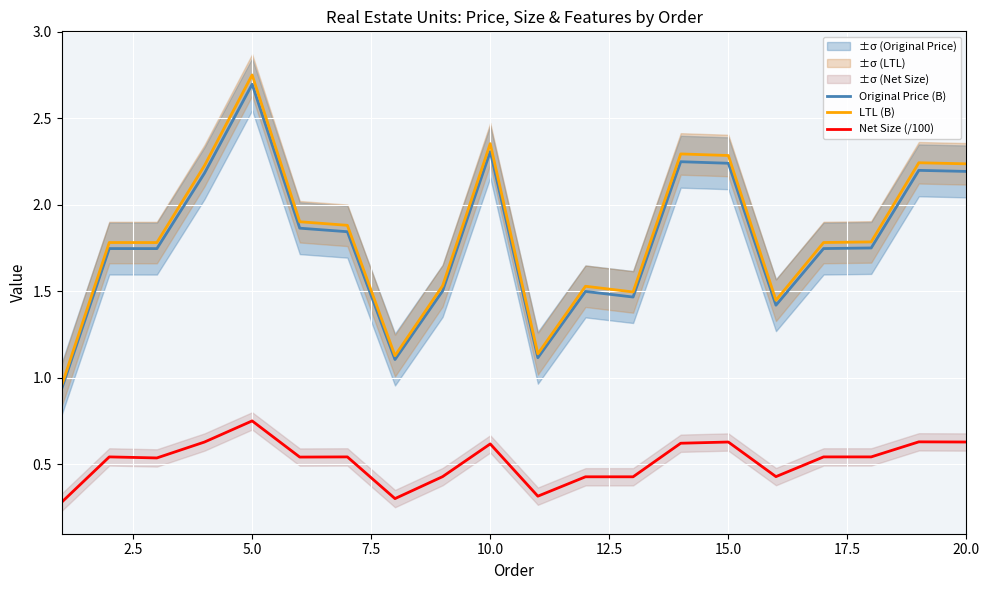

What is the value of the Net Size (/100) point at the 2nd from the left?

0.5